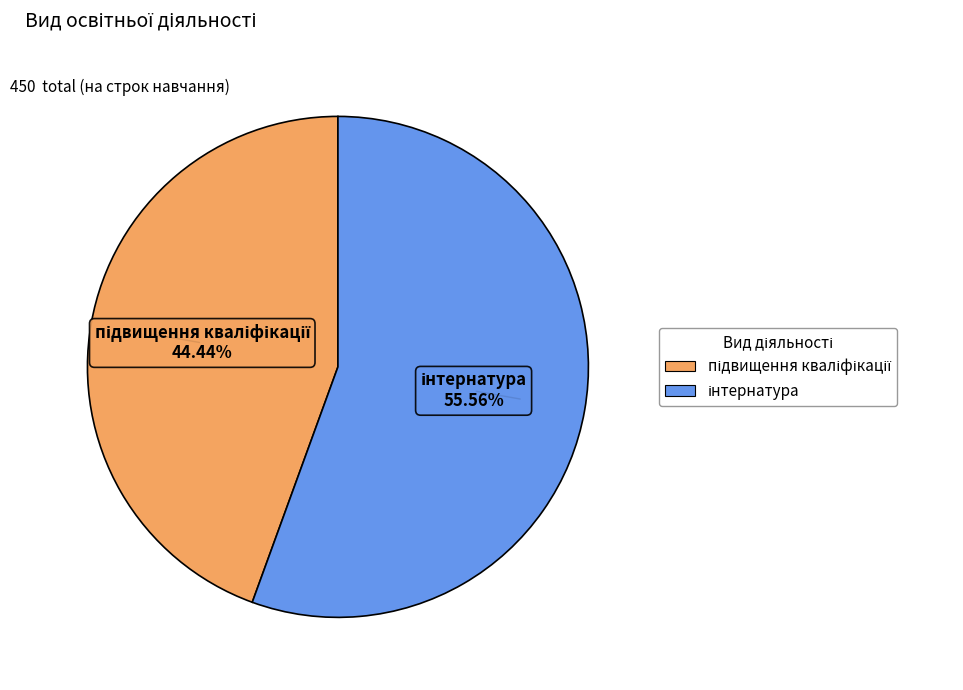

How many slices are in this pie chart?

2